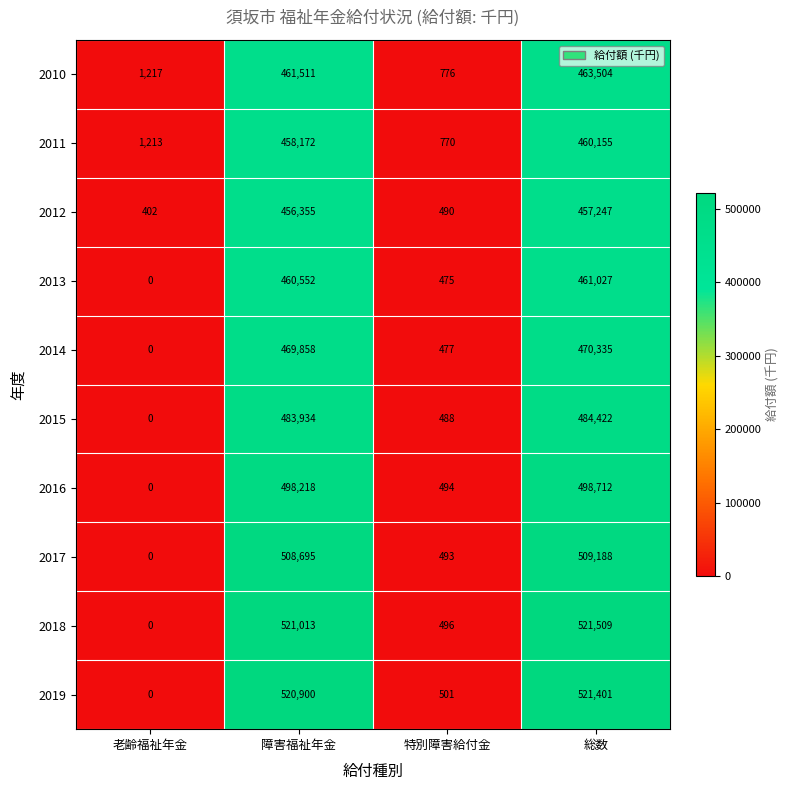

What is the difference between the 2011 values at 障害福祉年金 and 老齢福祉年金?

456959